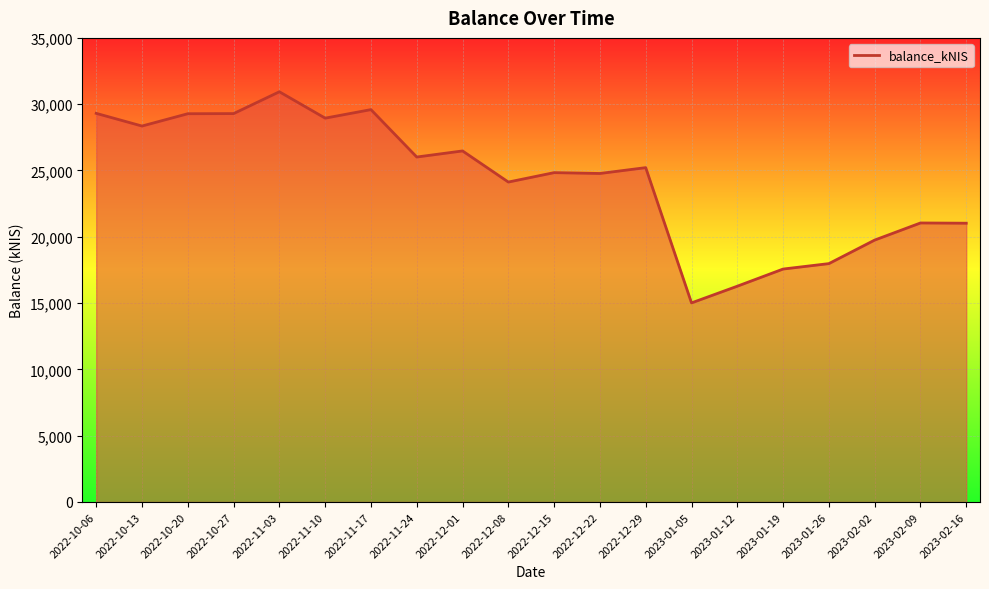

The value at 2023-01-12 is 16273.8. True or false?

True